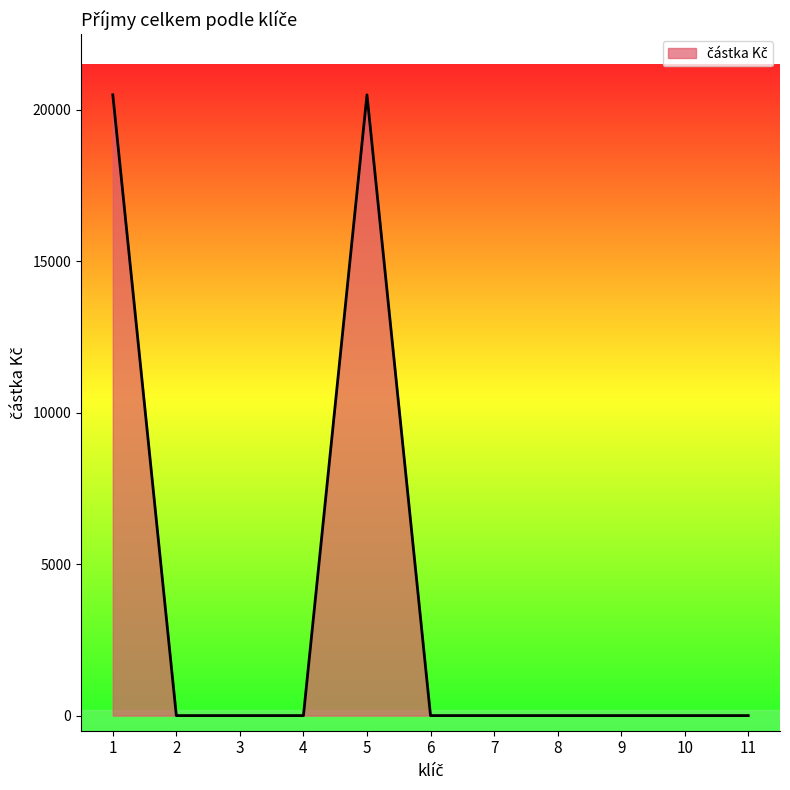

What is the maximum value shown in the chart?

20500.2